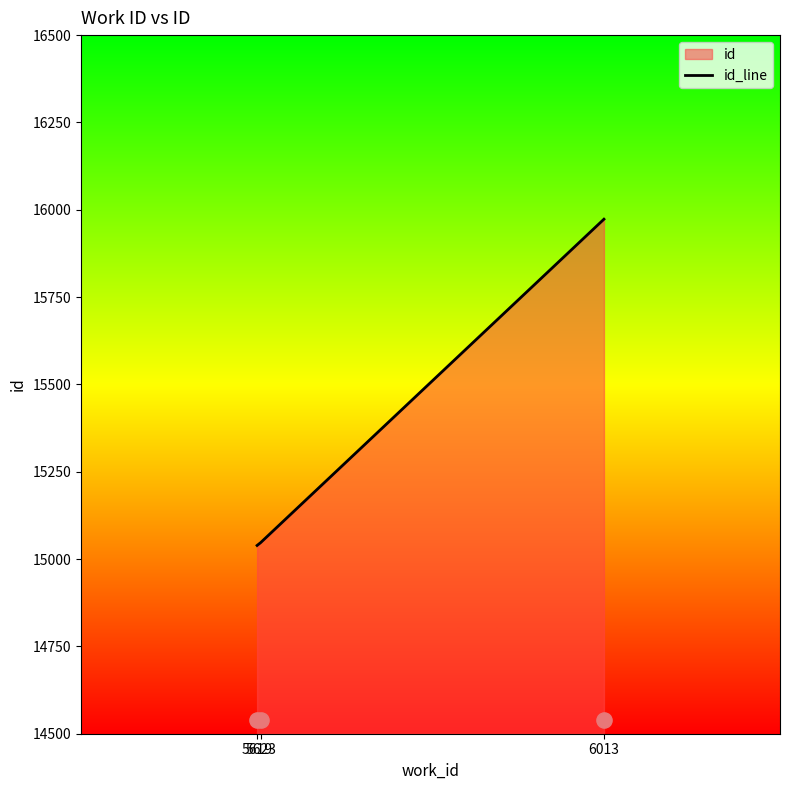

What is the ratio of the value at 6013 to the value at 5623?

1.1